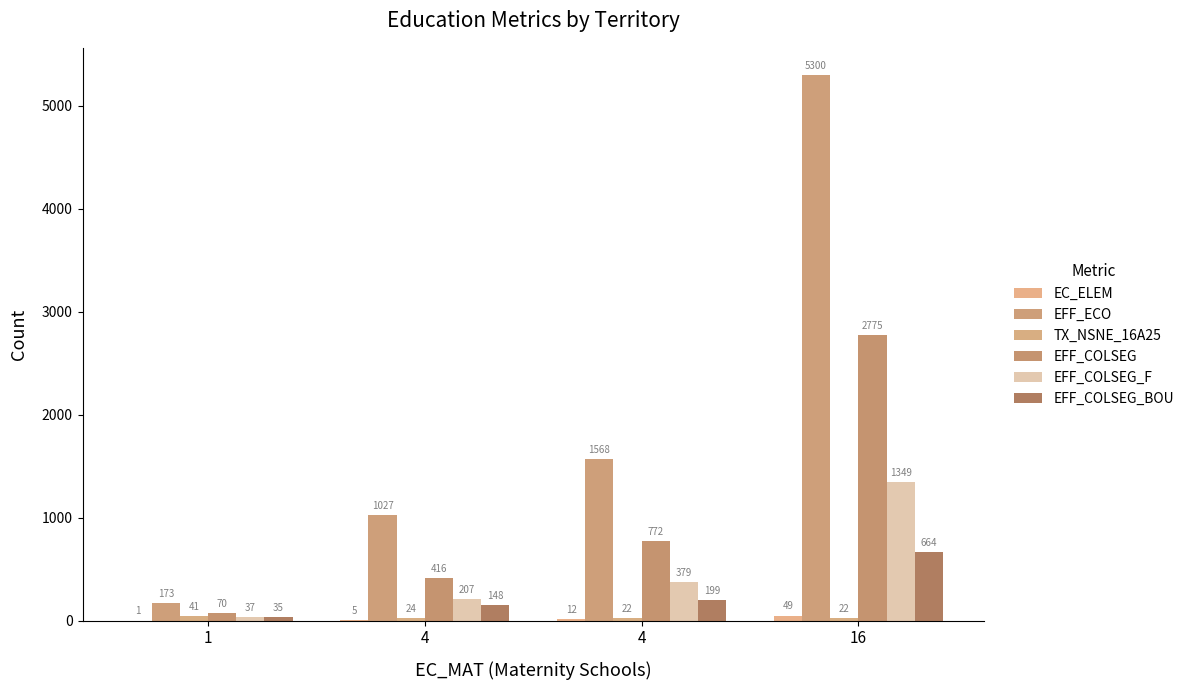

At which label does EC_ELEM first exceed 12?

16